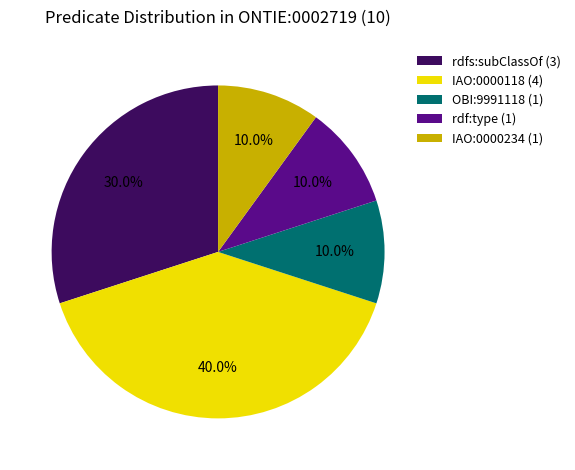

The IAO:0000234 slice represents 1% of the pie. True or false?

False